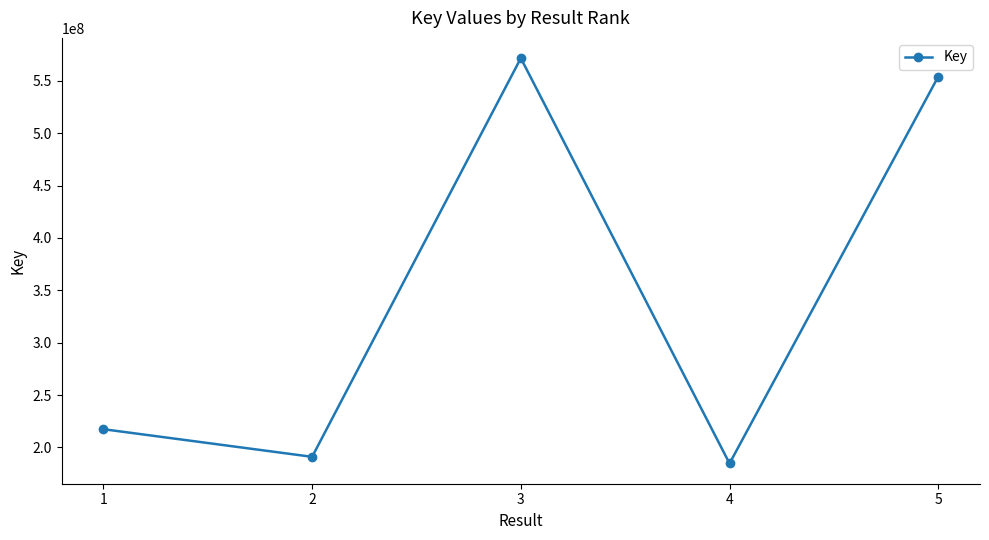

True or false: the data has more than 0 interior local peaks.

True